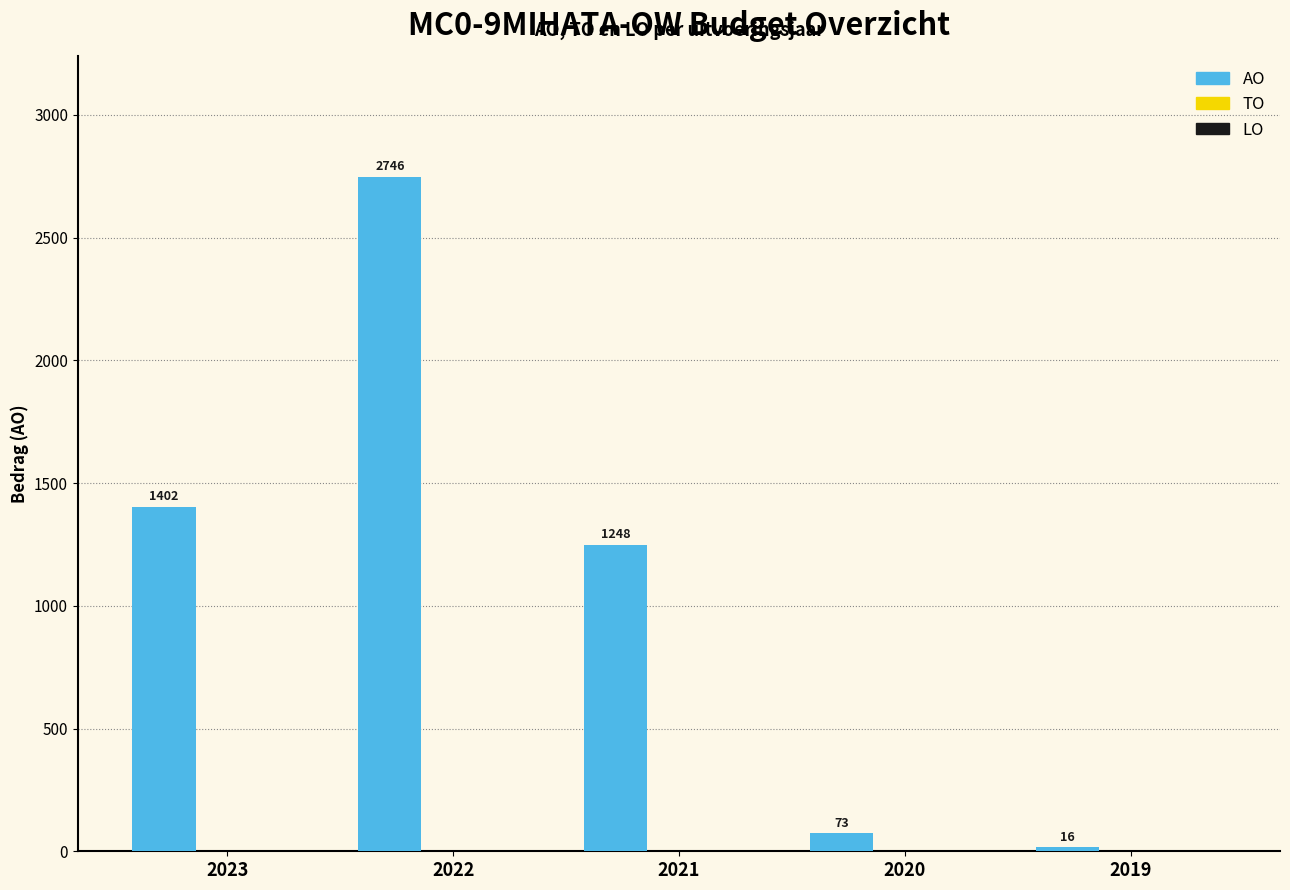

What is the value of the 5th bar from the left?

16